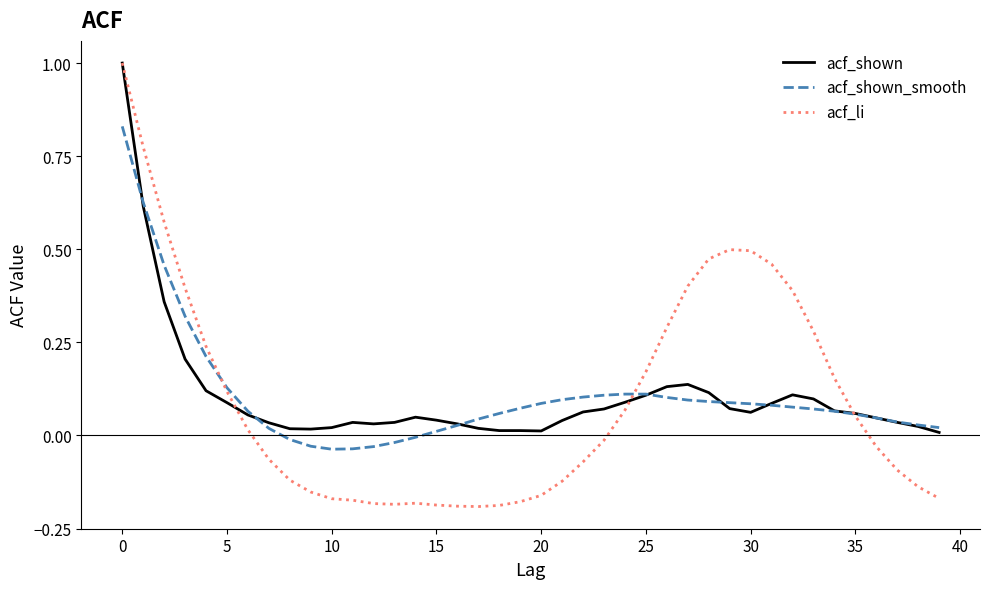

What is the highest value of the acf_li series?

1.0